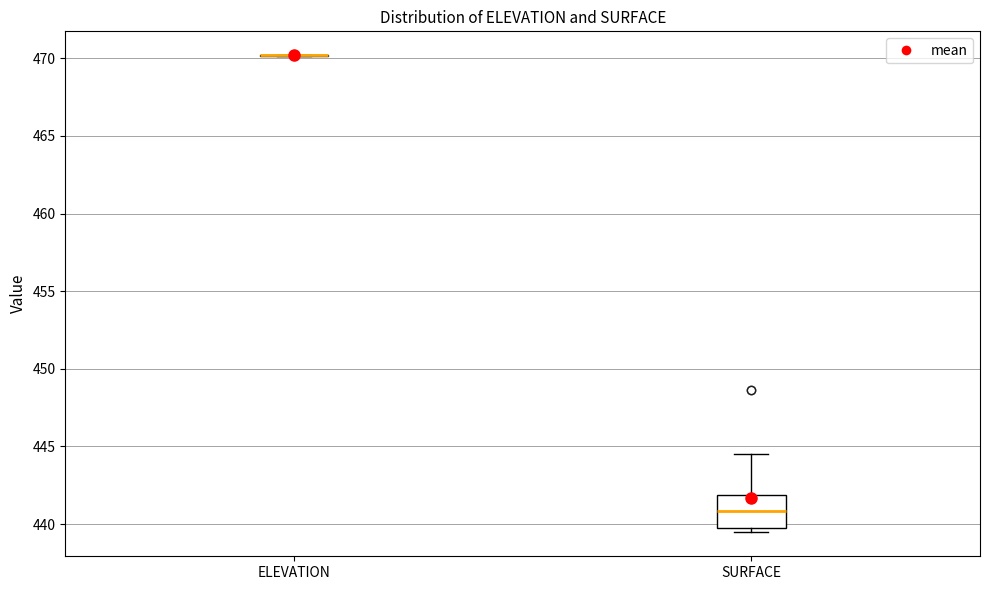

Reading left to right, read every box against the y-axis: the position of its median line, the range the box covers, and the ends of its whiskers. The values are not printed on the chart, so give them approximately, as read against the axis.

ELEVATION: box collapsed to a line at 470.0, whiskers 470.0 to 470.0
SURFACE: median 441.0, box 440.0 to 442.0, whiskers 439.5 to 444.5